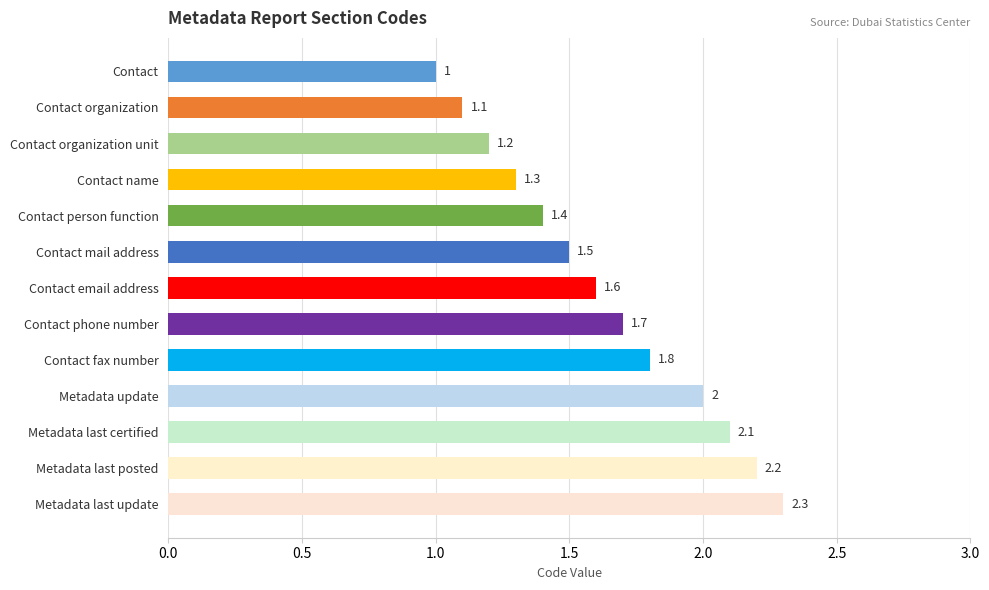

What is the greatest value displayed?

2.3